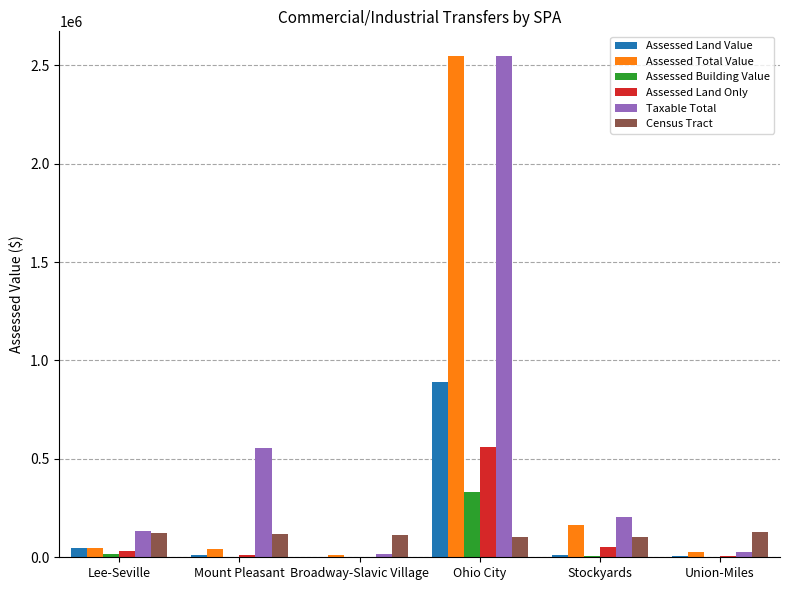

Which series changed the most between Mount Pleasant and Broadway-Slavic Village?

Taxable Total